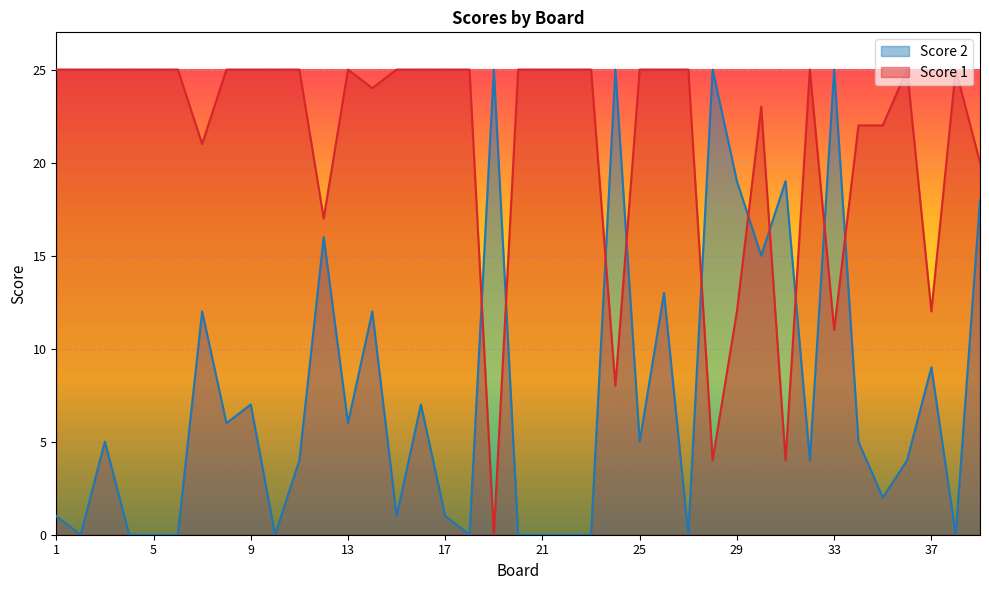

Count the number of categories in the chart.

39